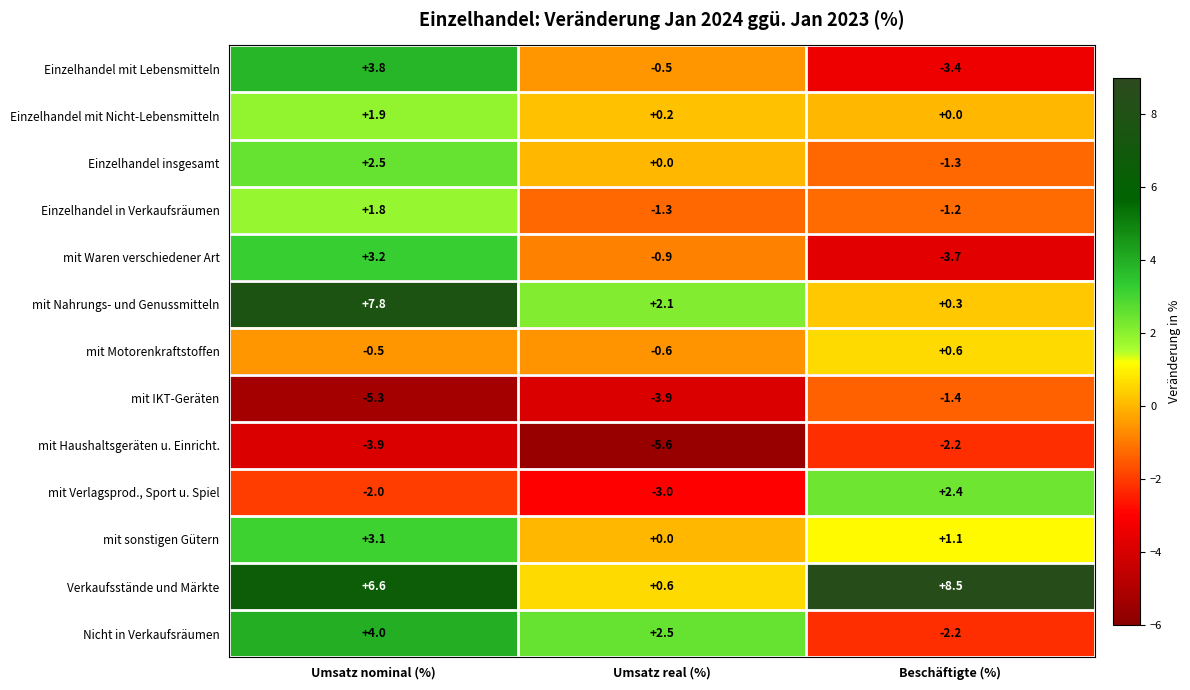

Which series changed the most between Umsatz nominal (%) and Umsatz real (%)?

Verkaufsstände und Märkte